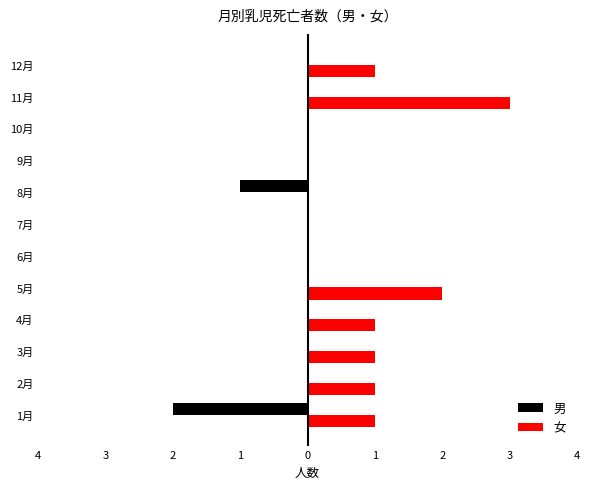

What are all the series names shown in the legend?

男, 女